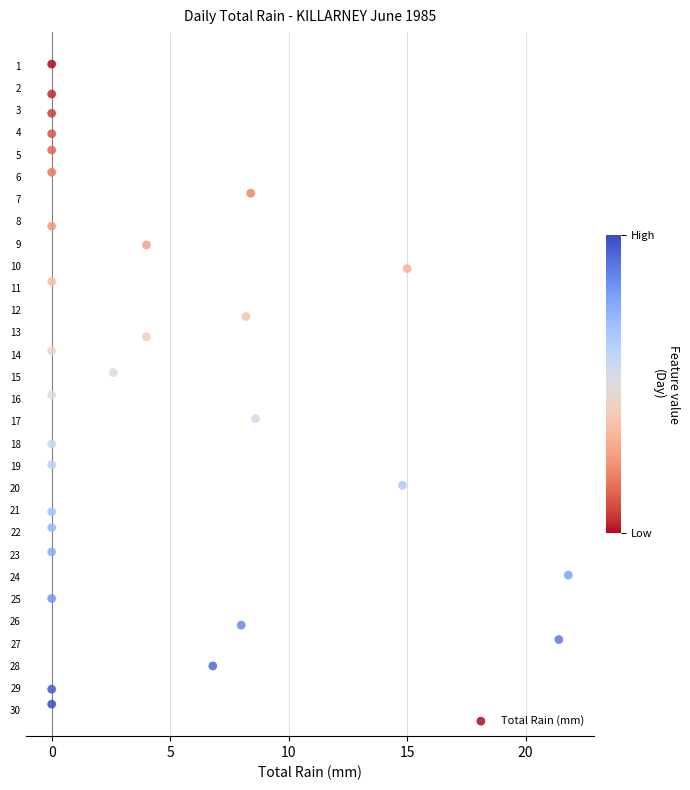

What is the range of Y values (max minus min)?

28.8